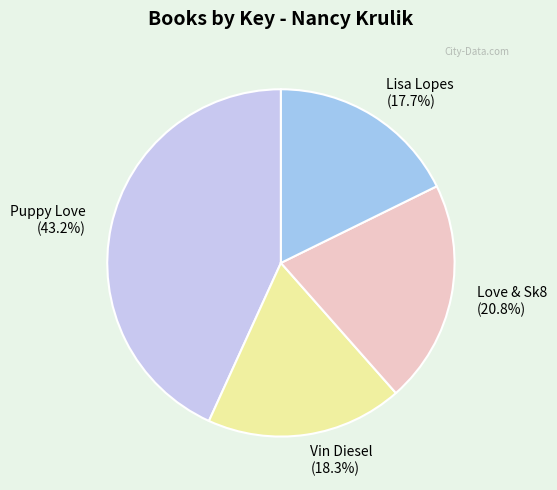

Does Lisa Lopes represent more than half of the total?

No